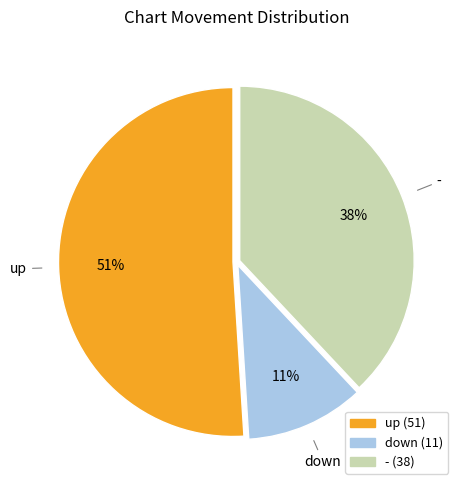

Which has a higher value, down or -?

-